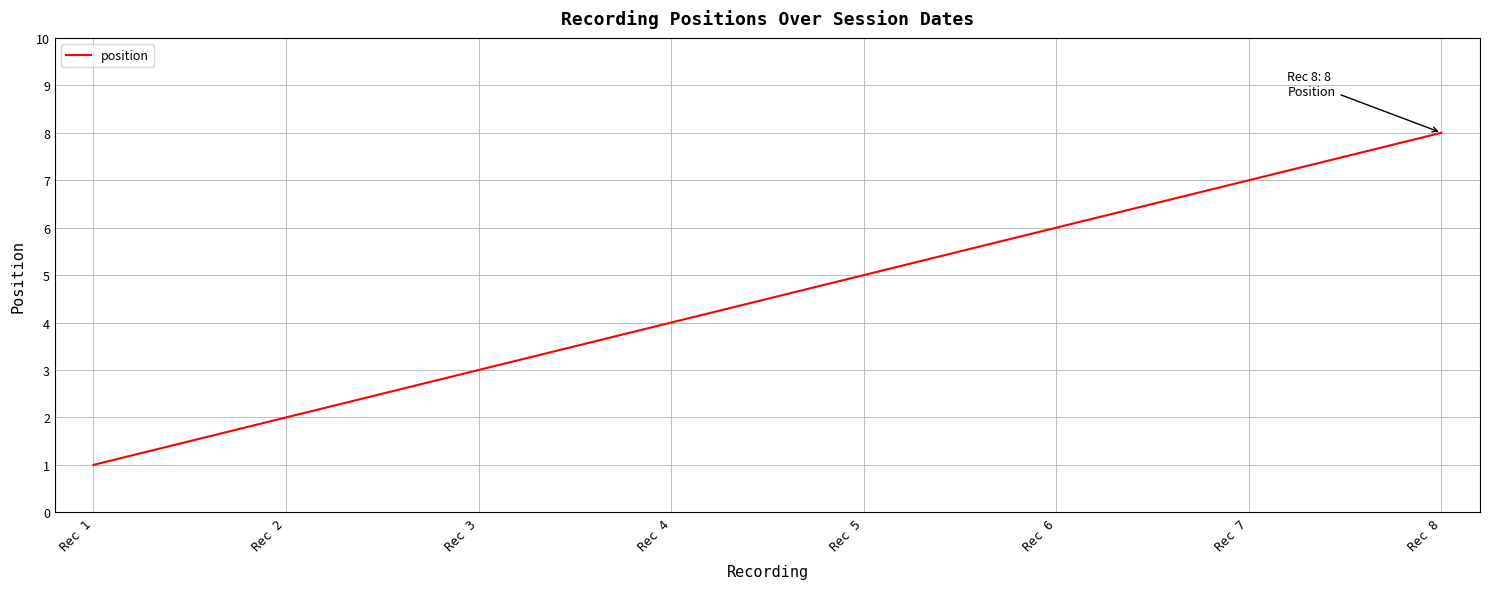

Does the chart display data point markers on the line(s)?

No